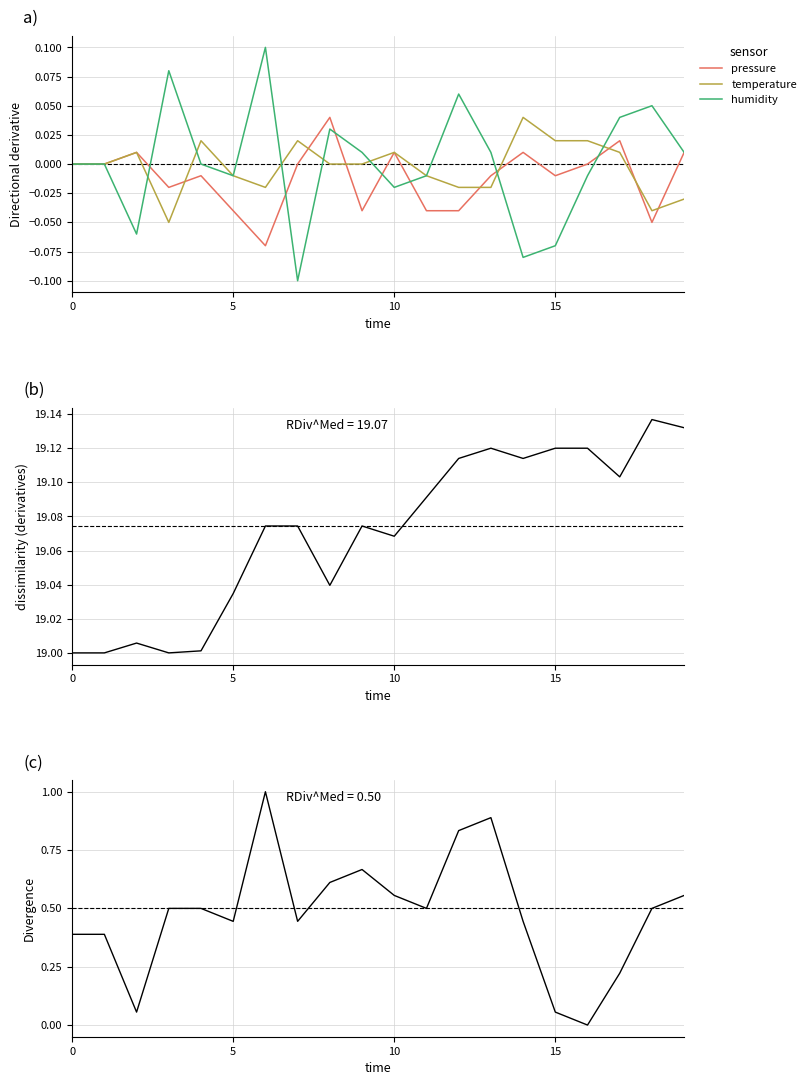

How many lines are shown in the chart?

5